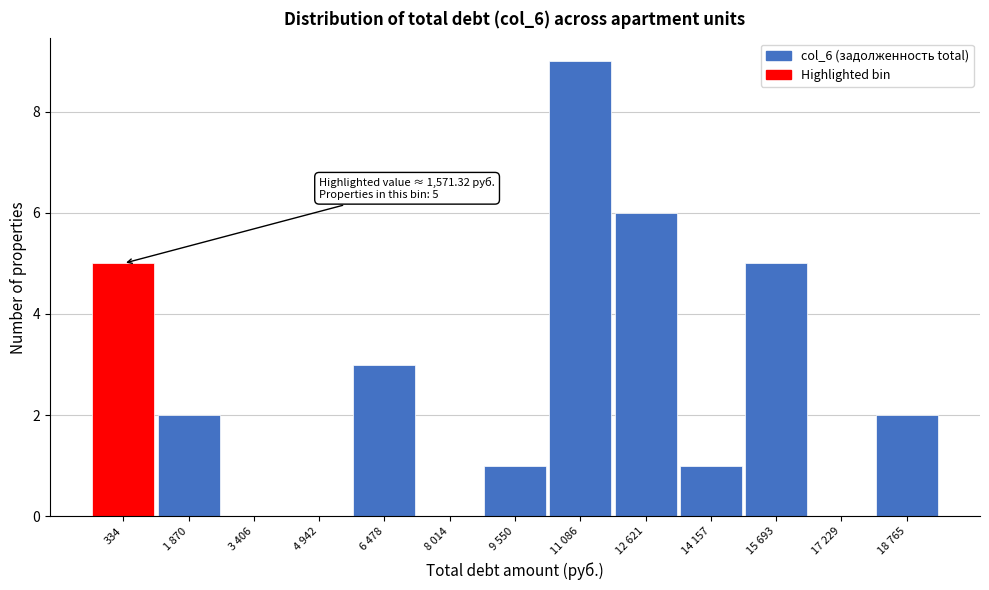

Reading left to right, list all the values displayed in this chart.

334=5	1 870=2	3 406=0	4 942=0	6 478=3	8 014=0	9 550=1	11 086=9	12 621=6	14 157=1	15 693=5	17 229=0	18 765=2